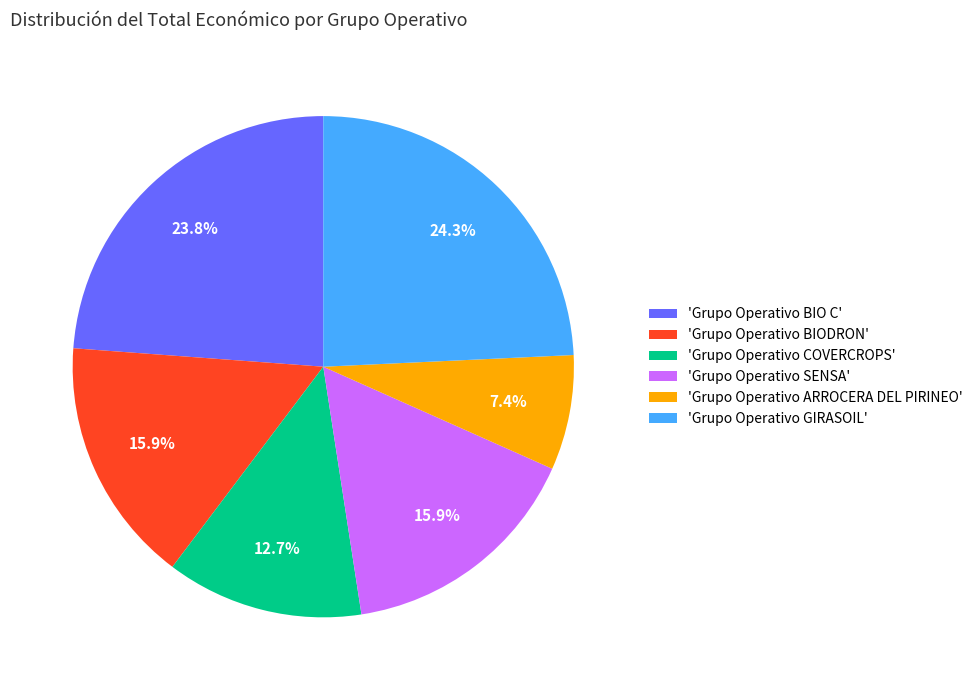

Approximately how many times larger is the value at 'Grupo Operativo BIODRON' compared to 'Grupo Operativo SENSA'?

1.0